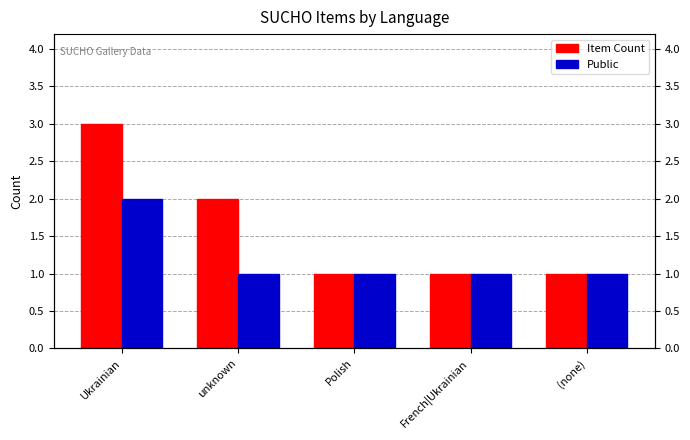

How many bars are there in total?

10